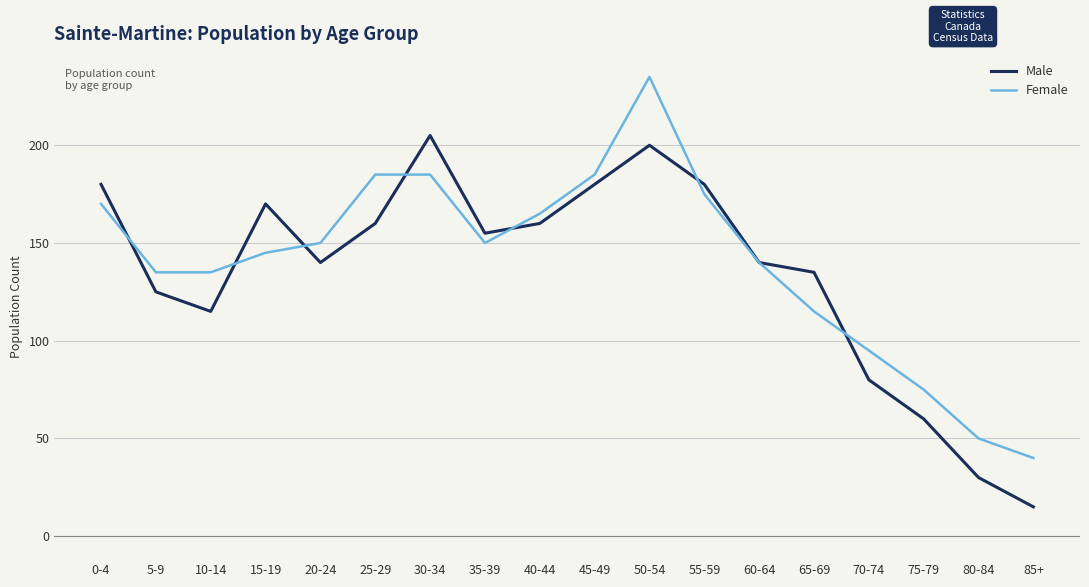

Rank the series by their maximum value, from lowest to highest.

Male, Female